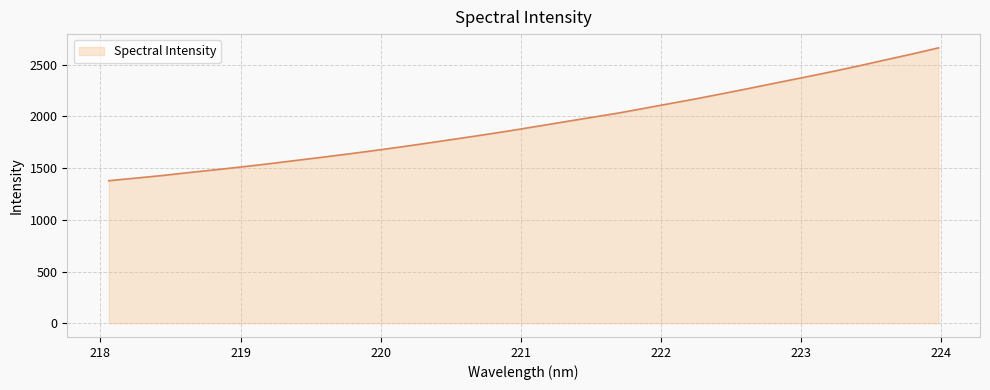

What is the difference between the second highest and second lowest values?

1200.0